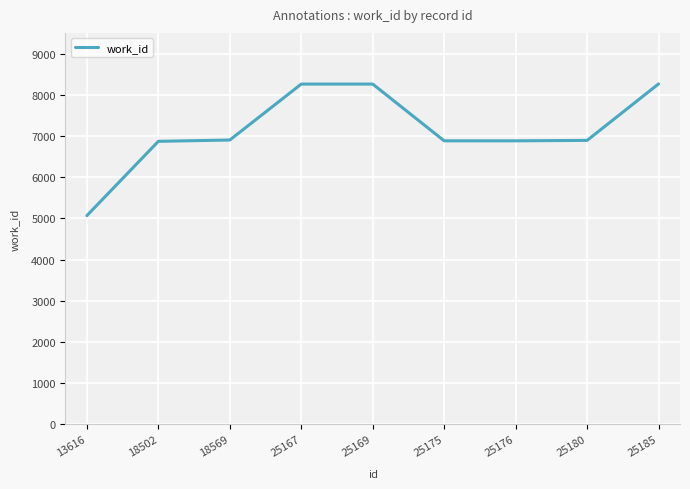

True or false: the data shows 2596 at 18569.

False